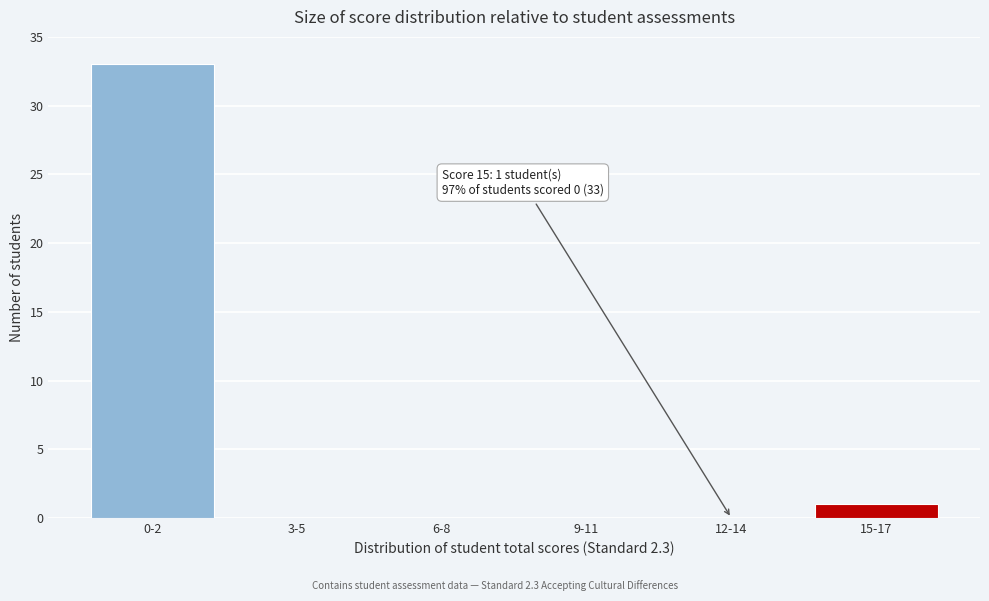

Reading left to right, extract all data points from this chart.

0-2=33	3-5=0	6-8=0	9-11=0	12-14=0	15-17=1